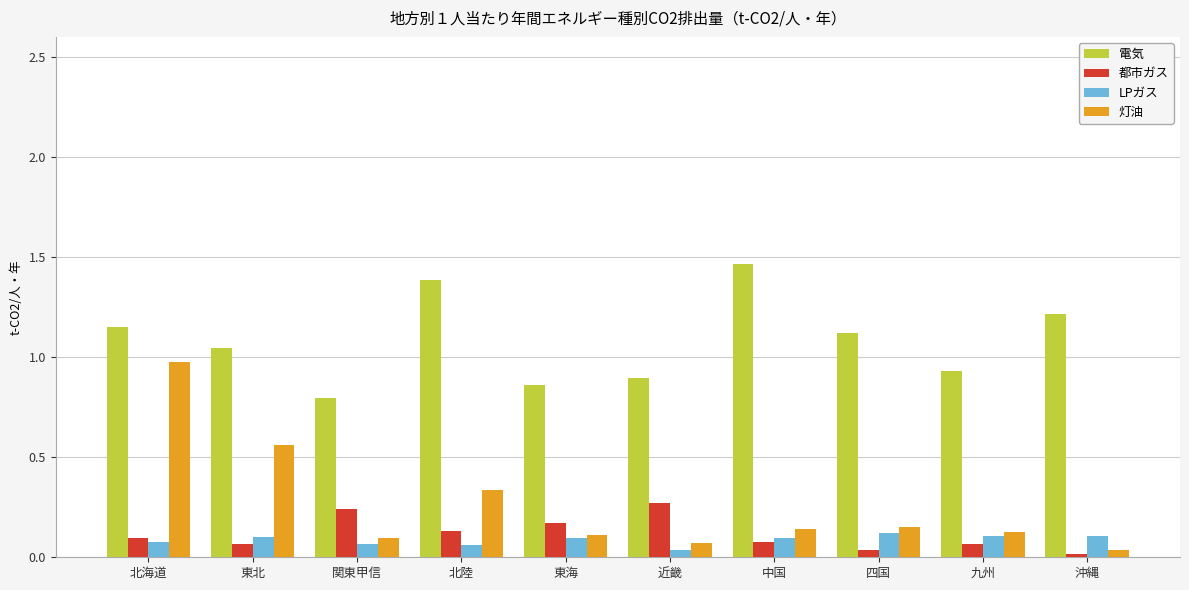

Rank the series by their maximum value, from lowest to highest.

LPガス, 都市ガス, 灯油, 電気